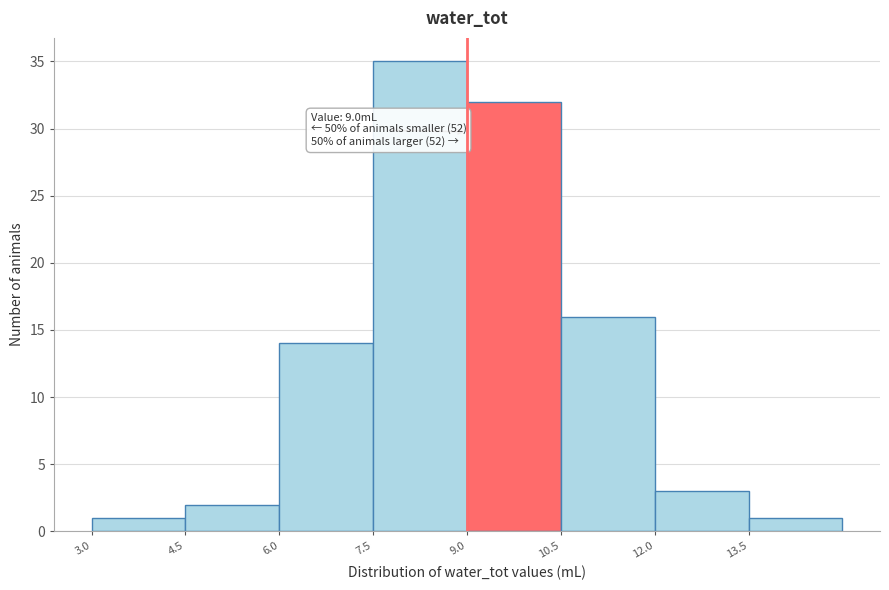

Which range on the x-axis has the tallest bar?

7.5 to 9.0